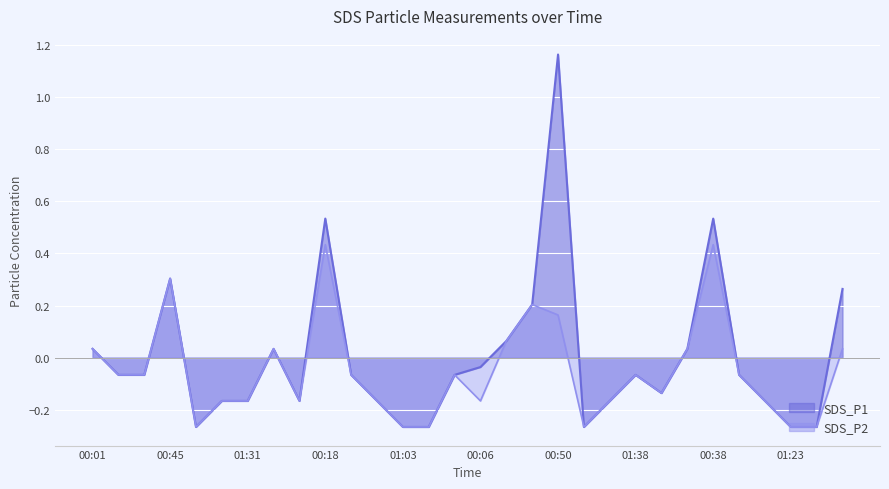

What is the sum of the SDS_P1 values at 00:33 and 00:48?

-0.2